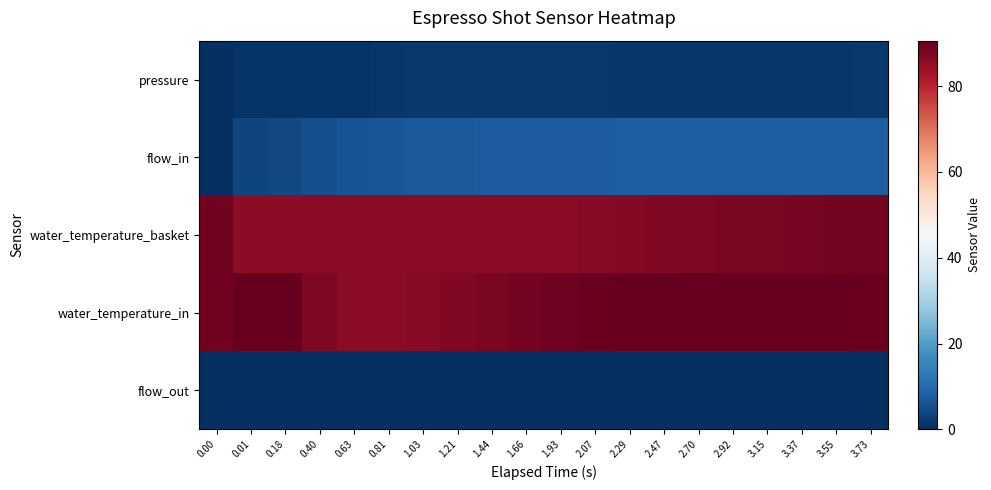

What is the difference between the highest and lowest values at 2.70?

90.6